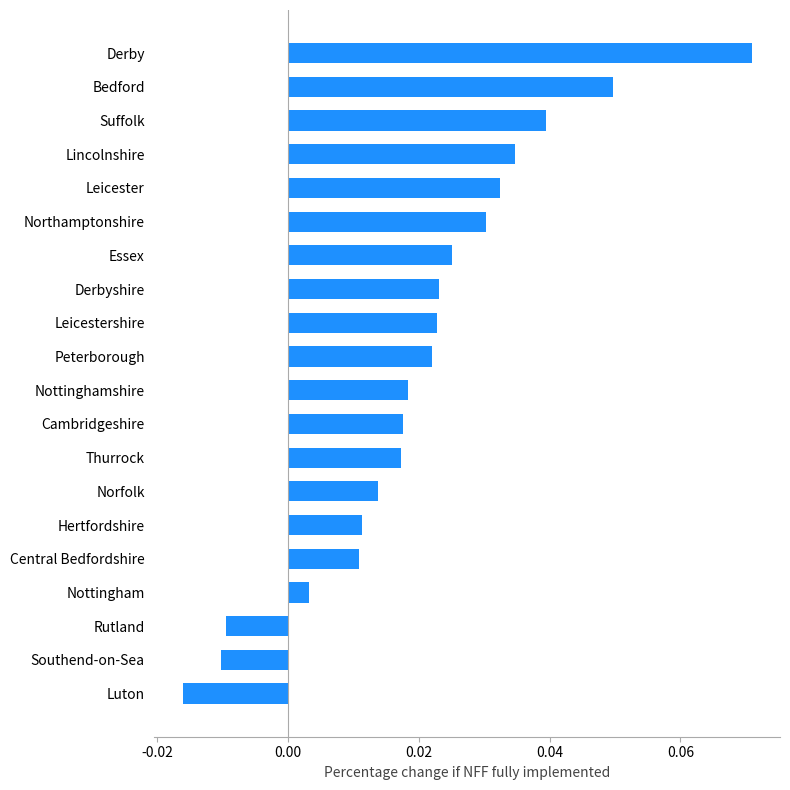

How many negative values are there?

3